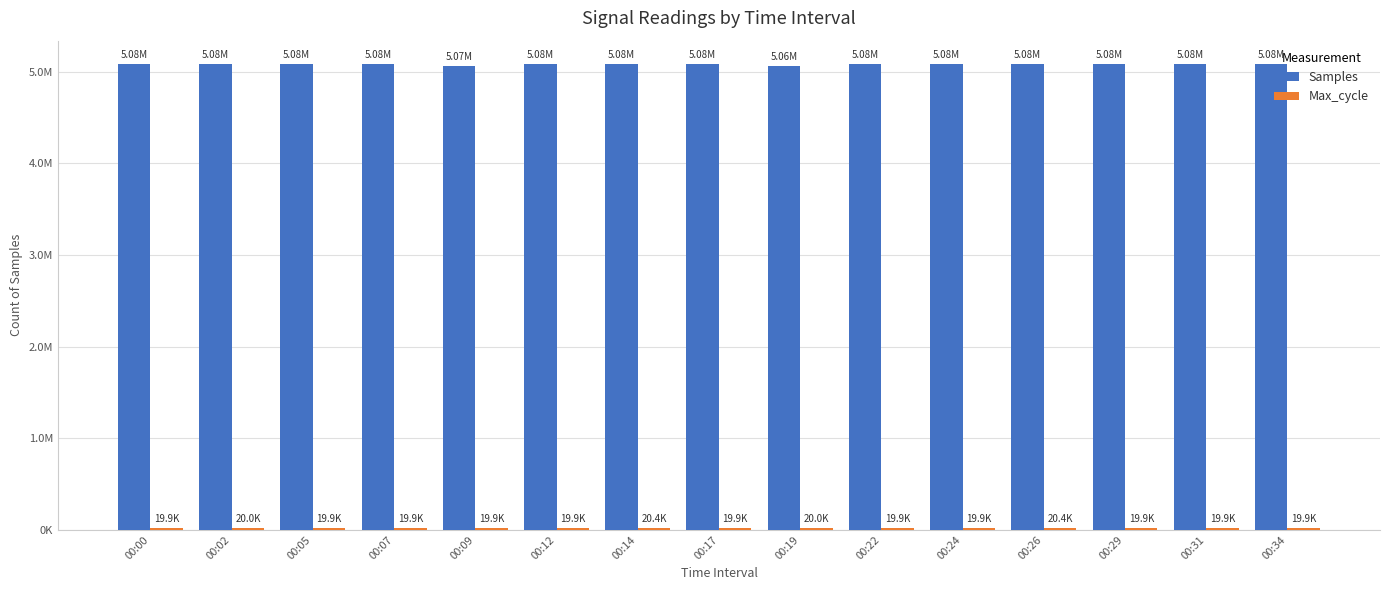

Is it true that Max_cycle equals 20356 at 00:26?

True